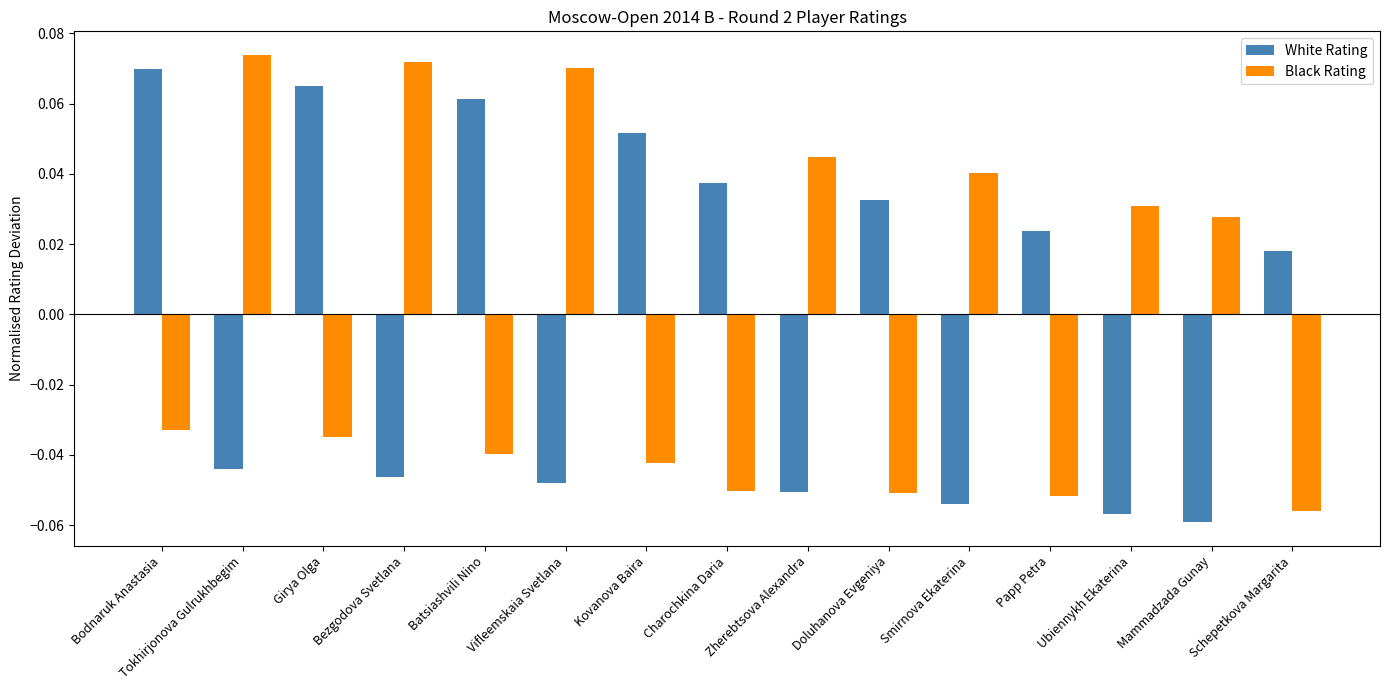

What are all the series names shown in the legend?

White Rating, Black Rating